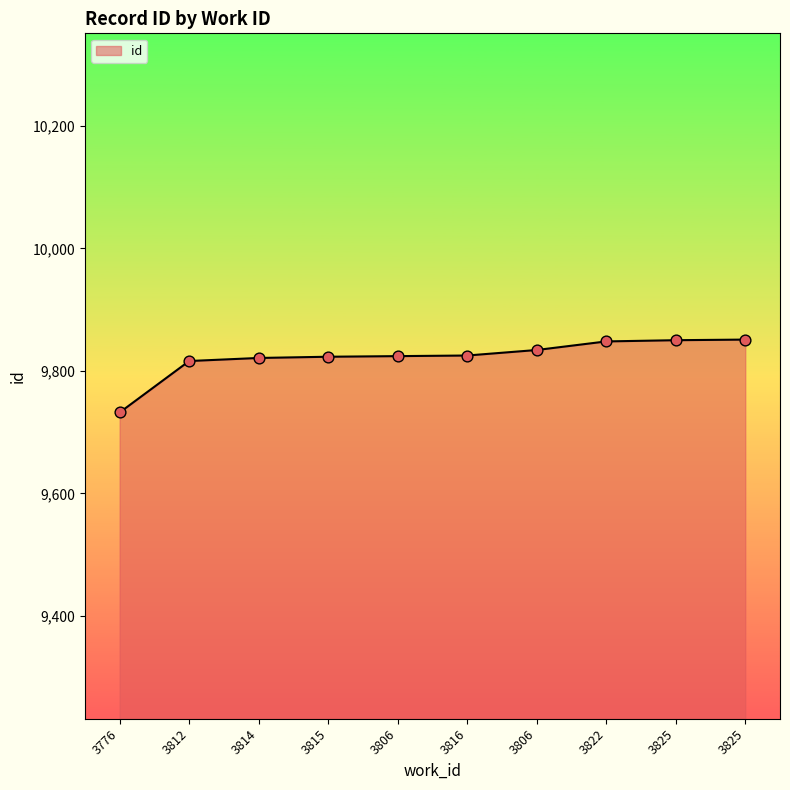

How many lines are shown in the chart?

1